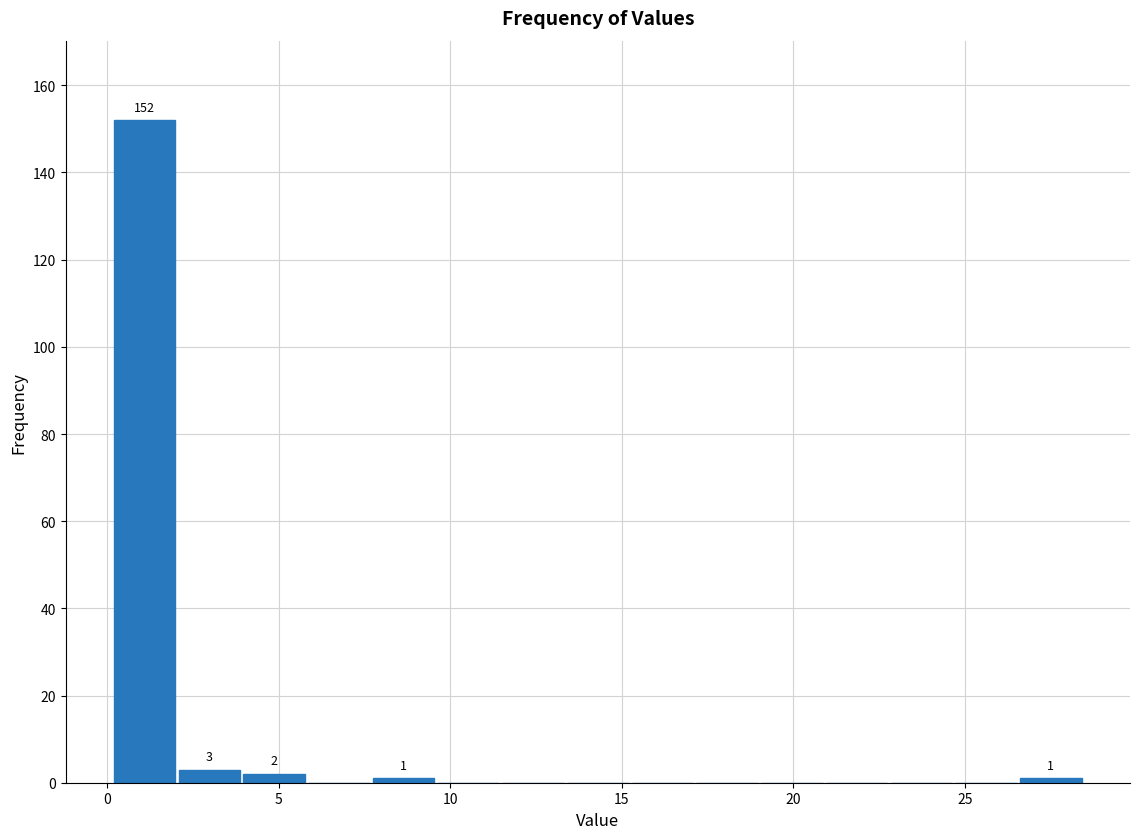

Read against the x-axis, roughly where is the centre of the tallest bar?

1.0